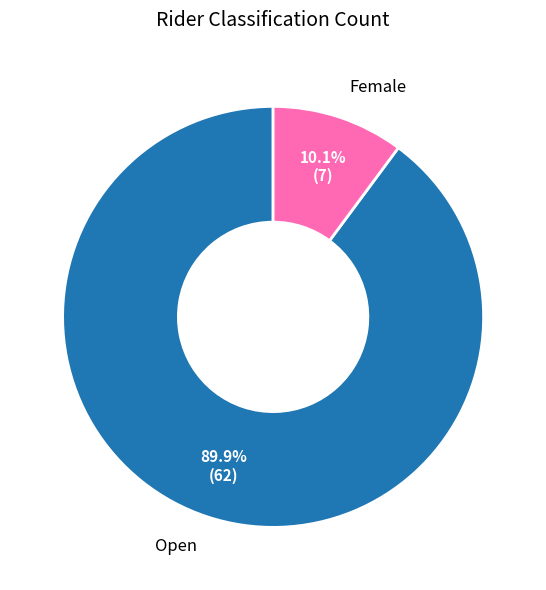

To the nearest percent, what percentage of the pie is Female?

10%